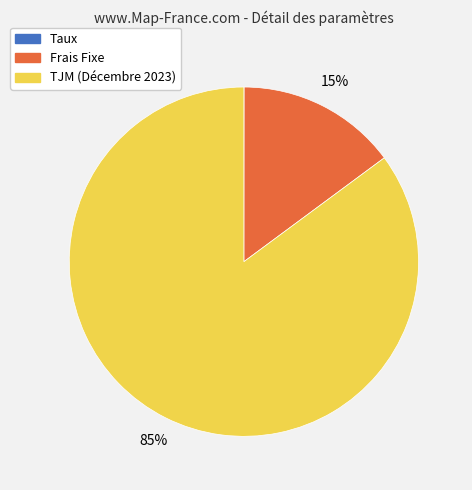

What is the majority slice?

TJM (Décembre 2023)